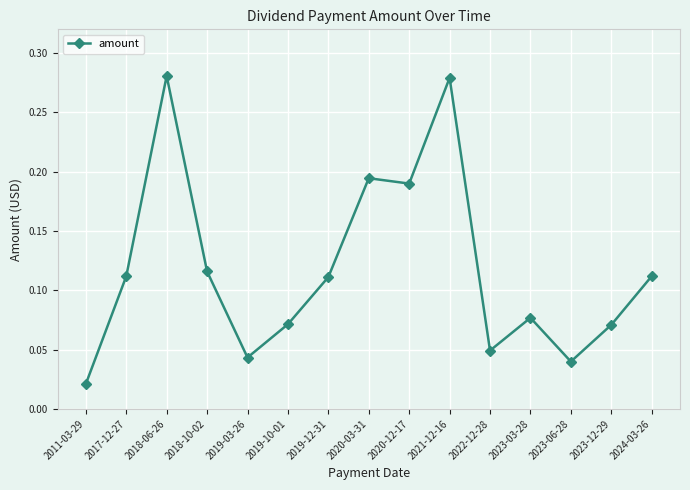

What is the change in value from 2020-12-17 to 2023-06-28?

-0.2